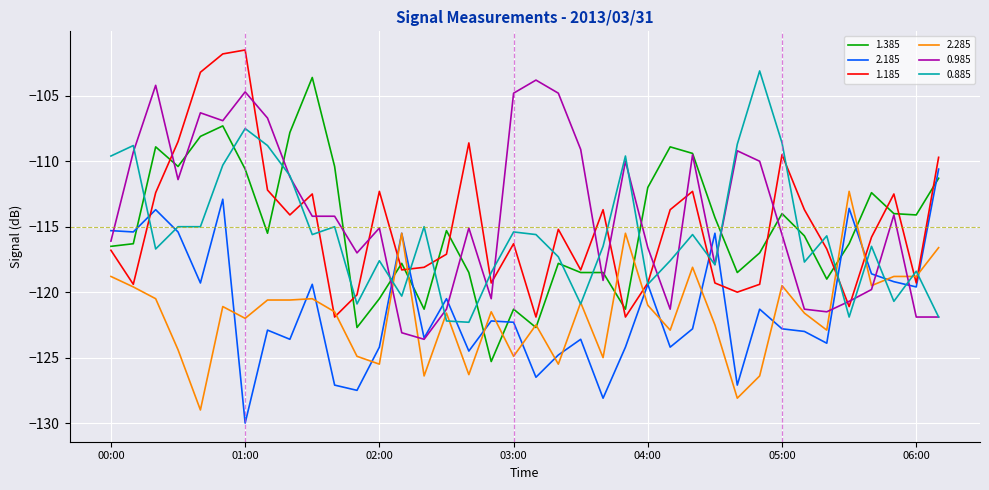

True or false: 0.985 and 1.185 cross at least once.

True